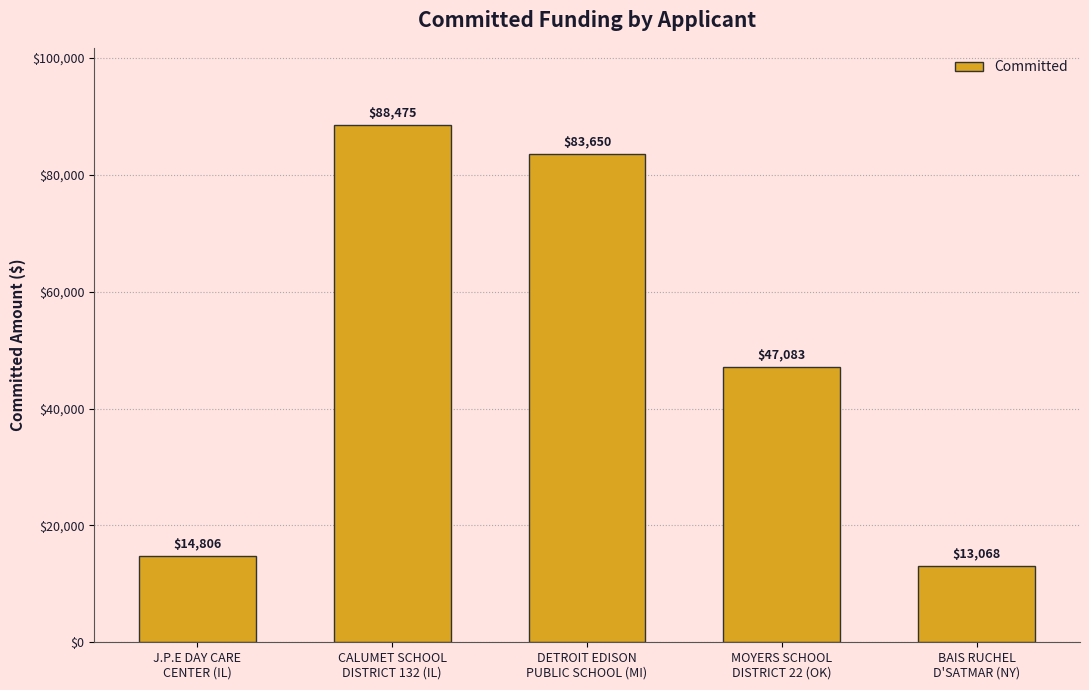

Approximately how many times larger is the value at MOYERS SCHOOL
DISTRICT 22 (OK) compared to BAIS RUCHEL
D'SATMAR (NY)?

3.6